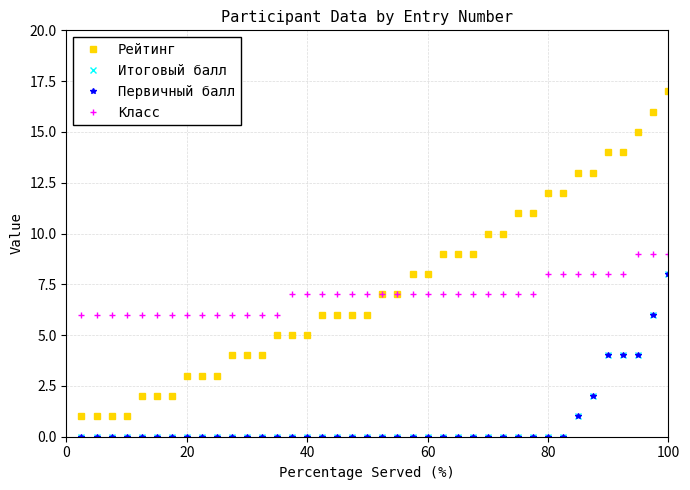

What is the average value of the Первичный балл series?

1